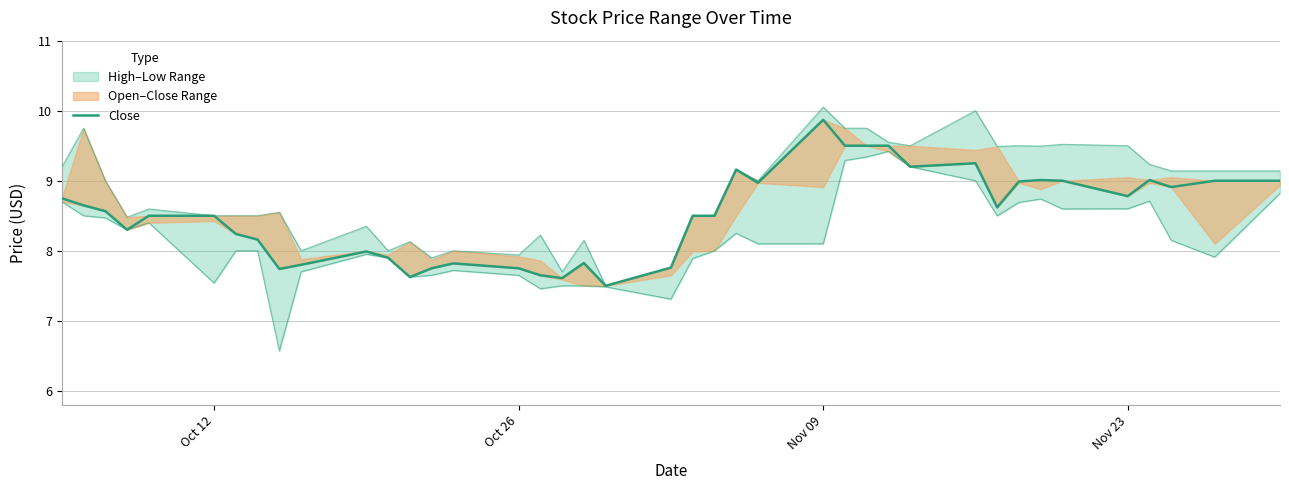

What is the average value?

8.5